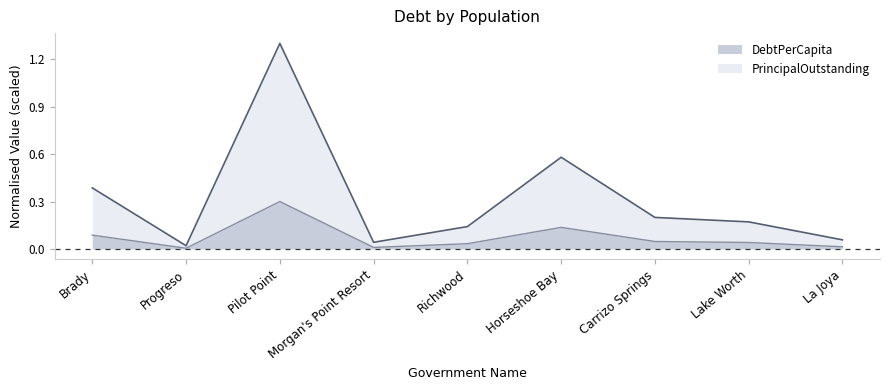

Which category has the lowest value in the DebtPerCapita series?

Progreso